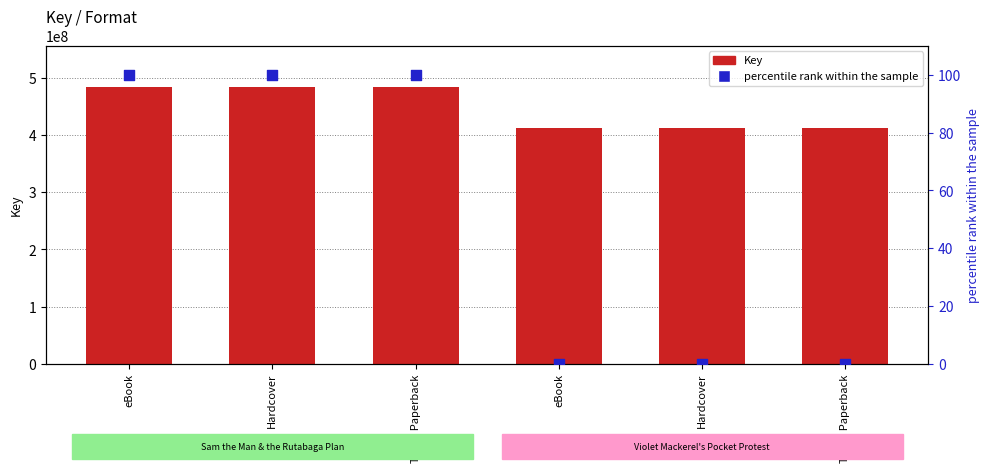

Which series reaches the maximum Y coordinate?

Key